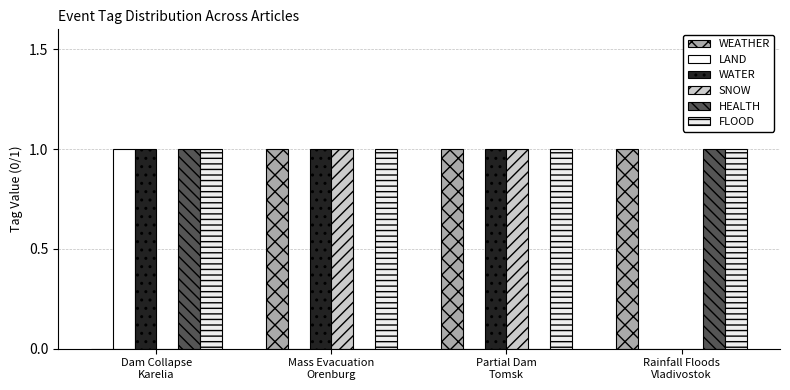

Reading left to right, what are all the values shown in this chart?

WEATHER: Dam Collapse
Karelia=0	Mass Evacuation
Orenburg=1	Partial Dam
Tomsk=1	Rainfall Floods
Vladivostok=1
LAND: Dam Collapse
Karelia=1	Mass Evacuation
Orenburg=0	Partial Dam
Tomsk=0	Rainfall Floods
Vladivostok=0
WATER: Dam Collapse
Karelia=1	Mass Evacuation
Orenburg=1	Partial Dam
Tomsk=1	Rainfall Floods
Vladivostok=0
SNOW: Dam Collapse
Karelia=0	Mass Evacuation
Orenburg=1	Partial Dam
Tomsk=1	Rainfall Floods
Vladivostok=0
HEALTH: Dam Collapse
Karelia=1	Mass Evacuation
Orenburg=0	Partial Dam
Tomsk=0	Rainfall Floods
Vladivostok=1
FLOOD: Dam Collapse
Karelia=1	Mass Evacuation
Orenburg=1	Partial Dam
Tomsk=1	Rainfall Floods
Vladivostok=1